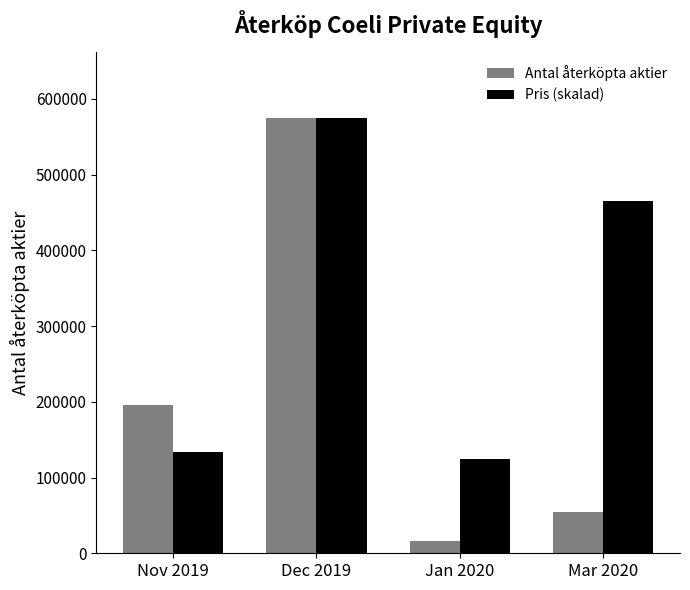

At which category is the sum across all series the highest?

Dec 2019